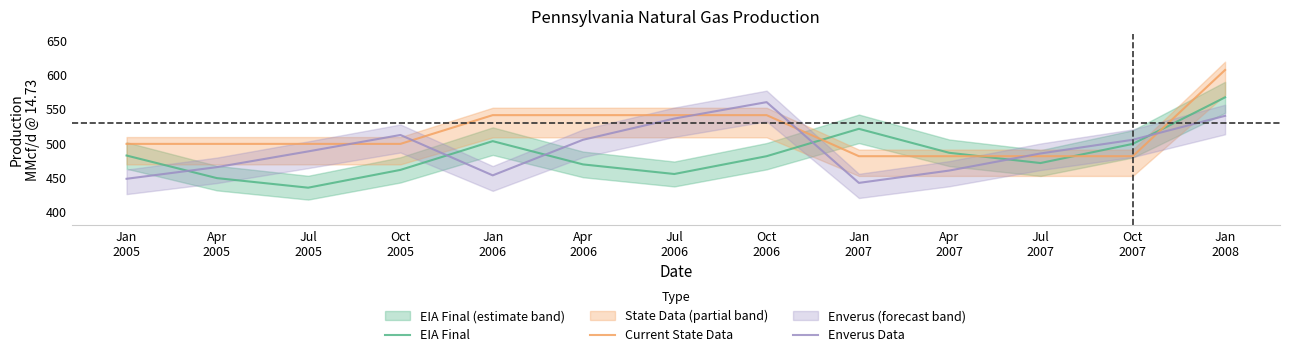

What is the difference between the highest and lowest values at Oct
2007?

24